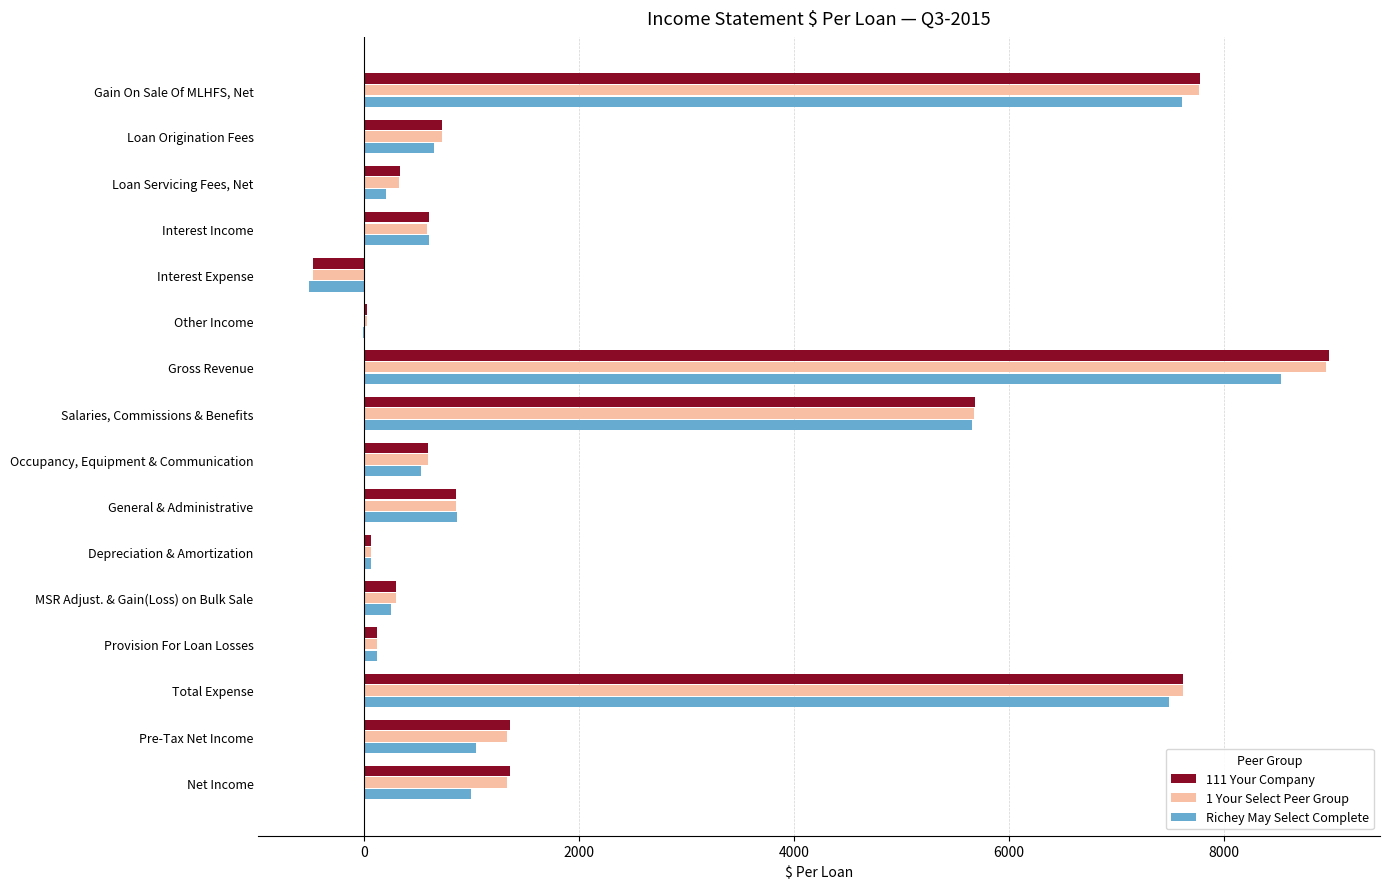

What is the highest value of the Richey May Select Complete series?

8526.5